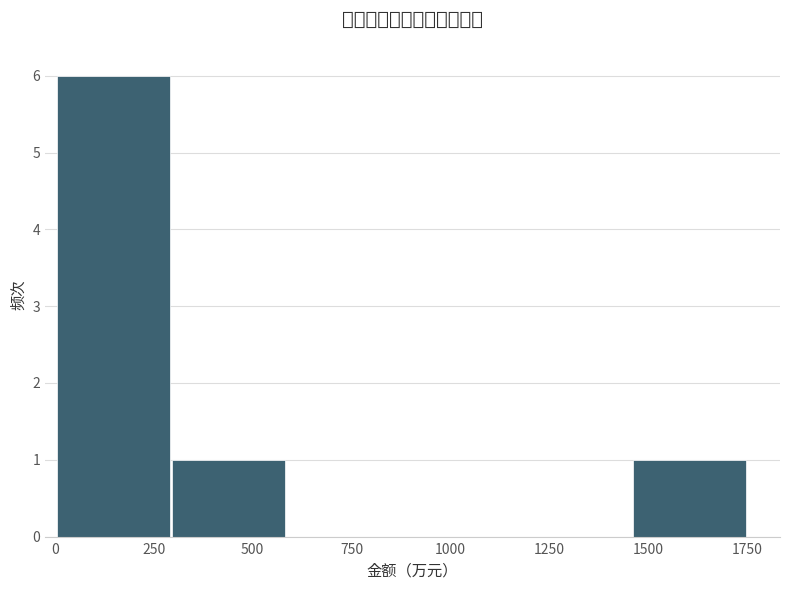

Over which range of the x-axis is the bar tallest?

0 to 300